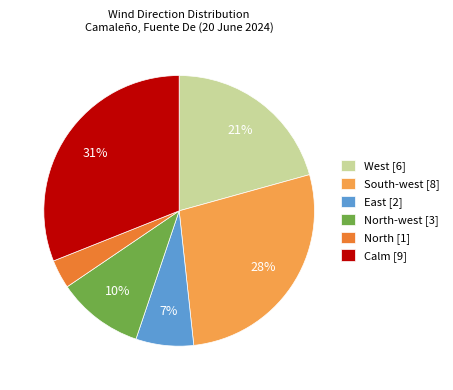

The East [2] slice represents 7% of the pie. True or false?

True